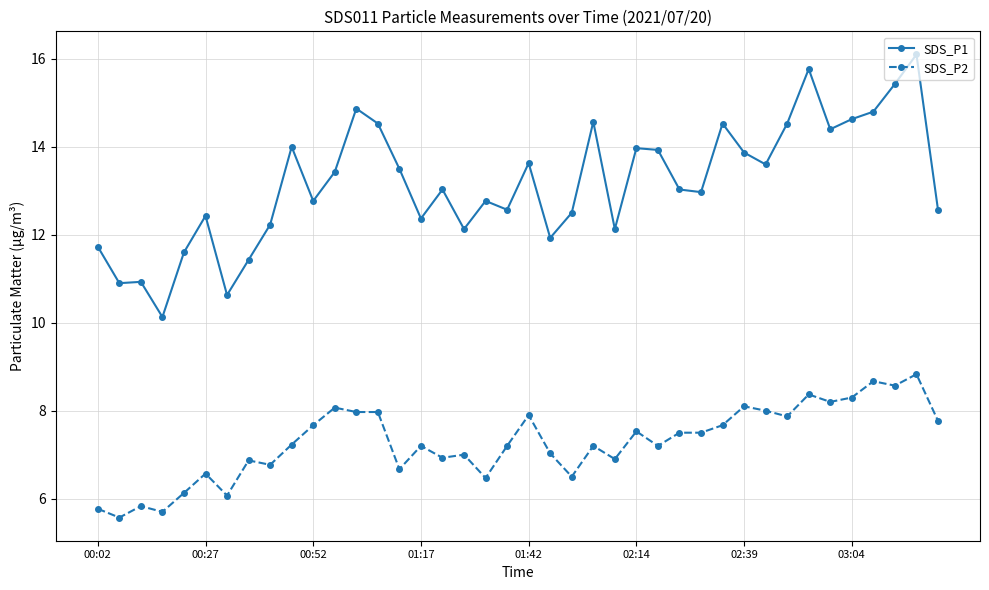

How many distinct data groups are displayed?

2